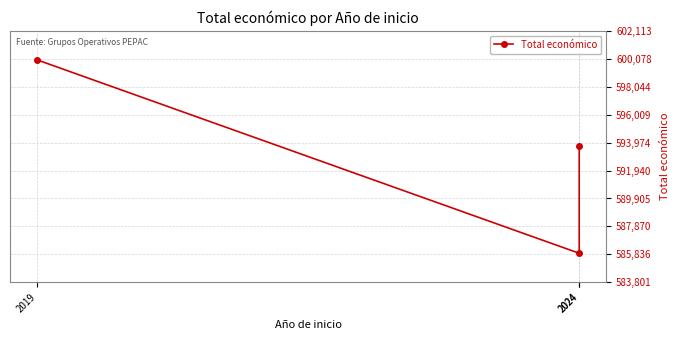

What is the value of the 2nd point from the left?

593715